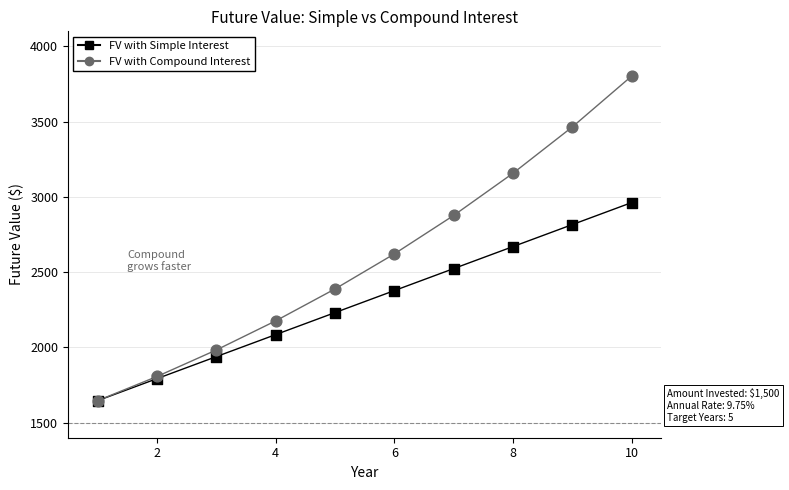

In the FV with Compound Interest series, what Y value is closest to 2724?

2621.3